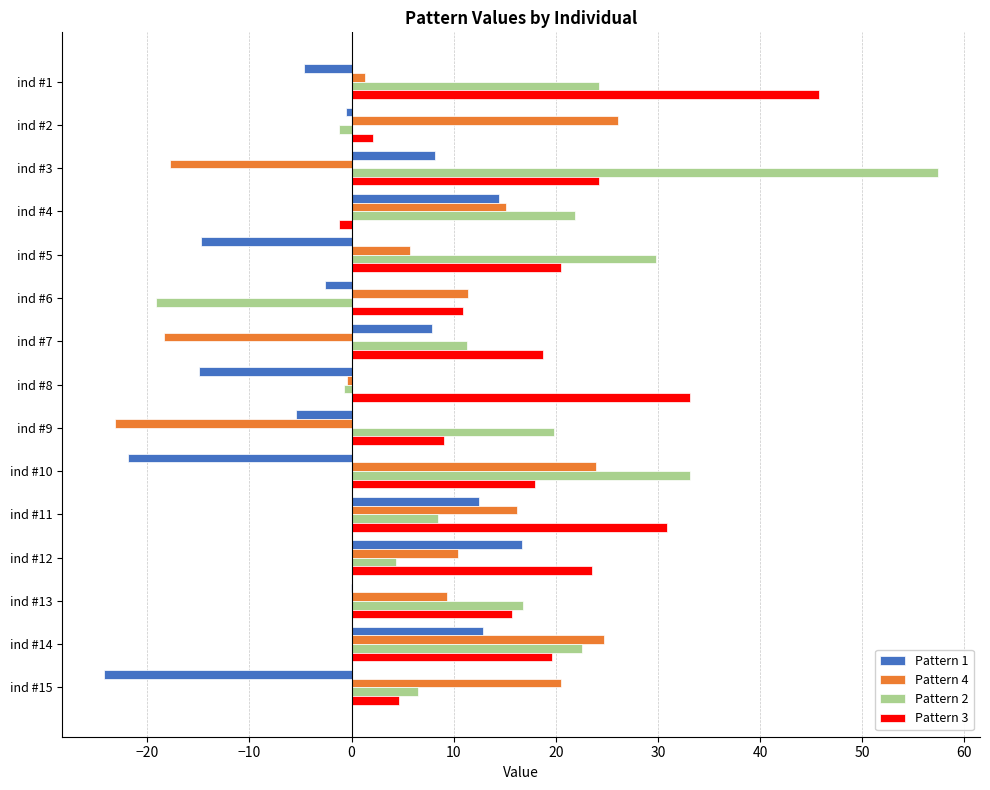

Count the number of data series in this chart.

4